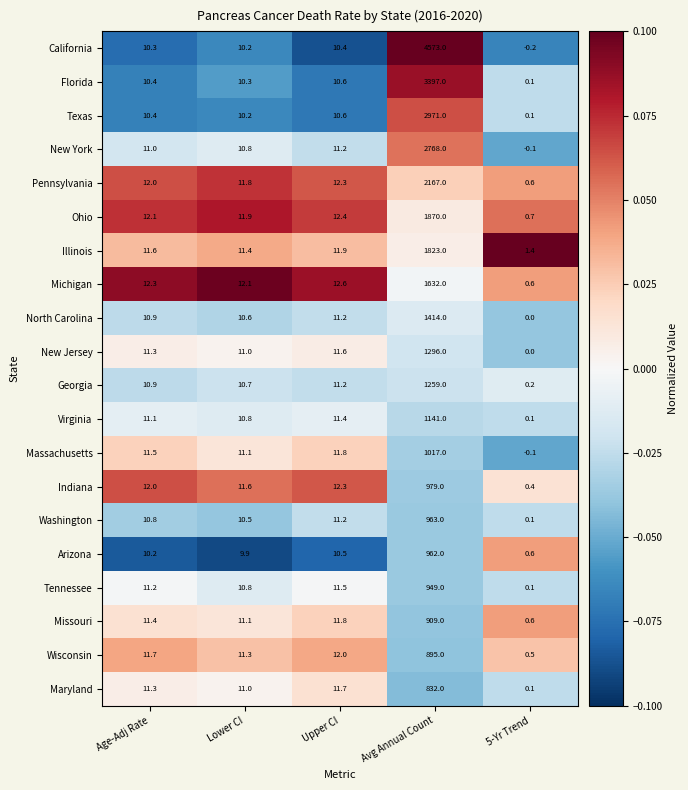

List the series in order of their peak value, lowest first.

Maryland, Wisconsin, Missouri, Tennessee, Arizona, Washington, Indiana, Massachusetts, Virginia, Georgia, New Jersey, North Carolina, Michigan, Illinois, Ohio, Pennsylvania, New York, Texas, Florida, California